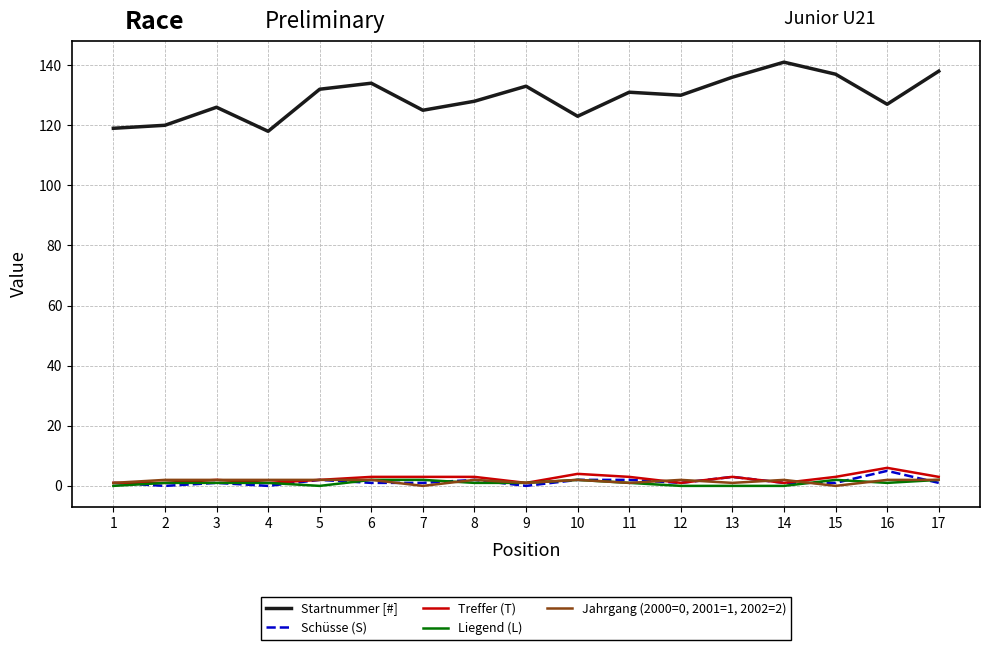

True or false: Startnummer [#] and Schüsse (S) cross at least once.

False